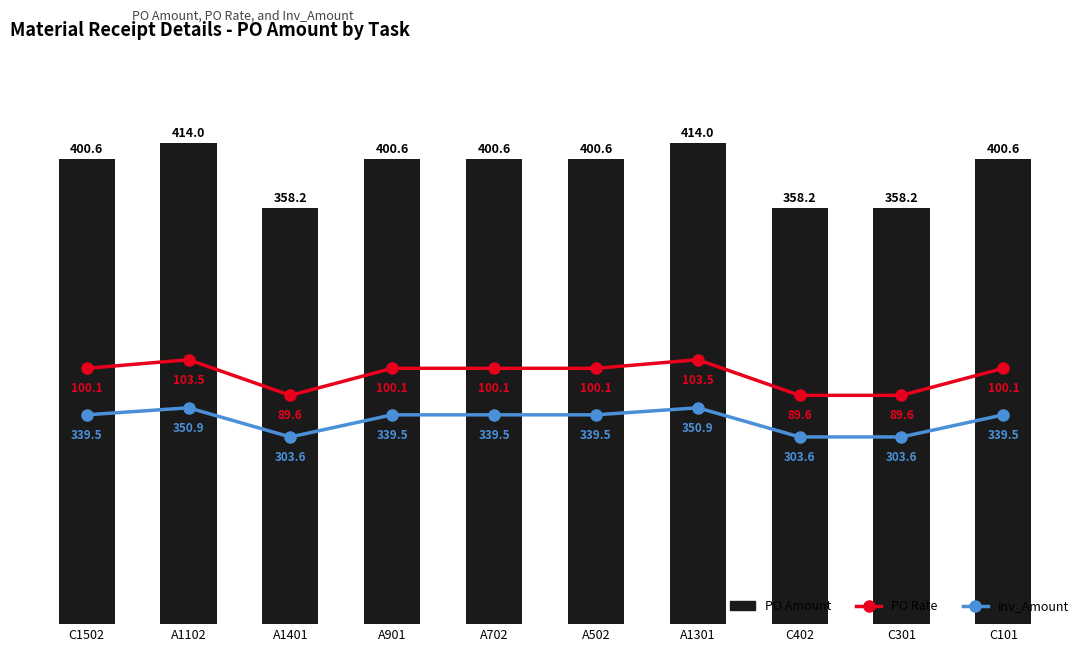

The value of PO Amount at A901 is 400.6. True or false?

True